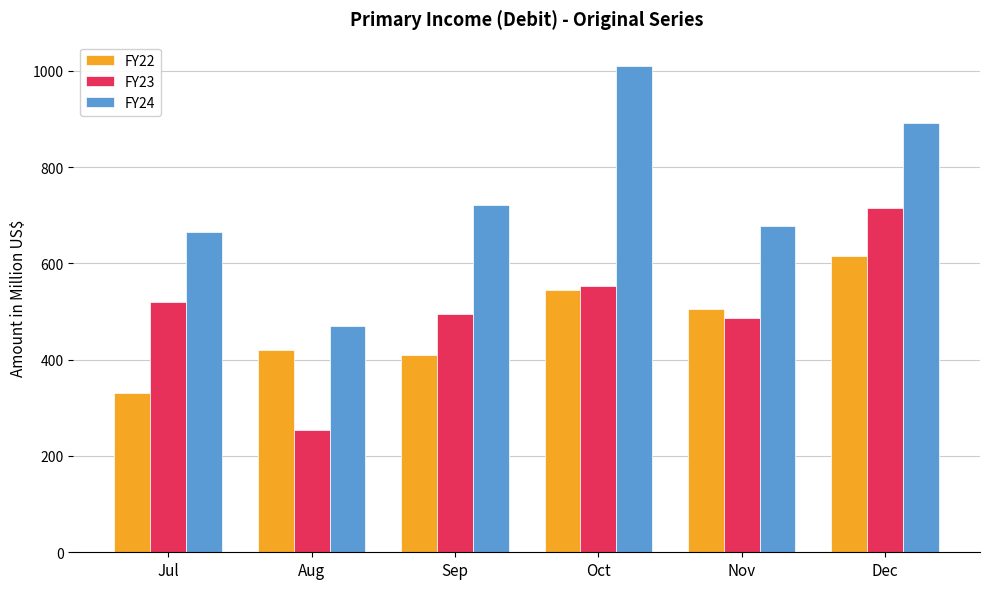

What is the total value across all series at Aug?

1142